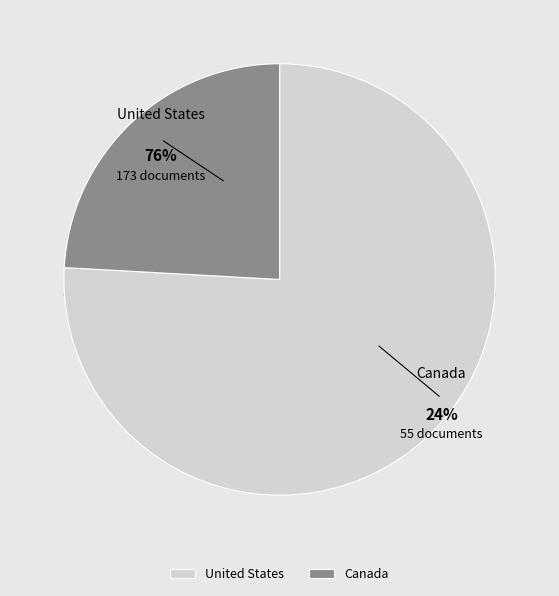

Count the number of slices in the pie.

2